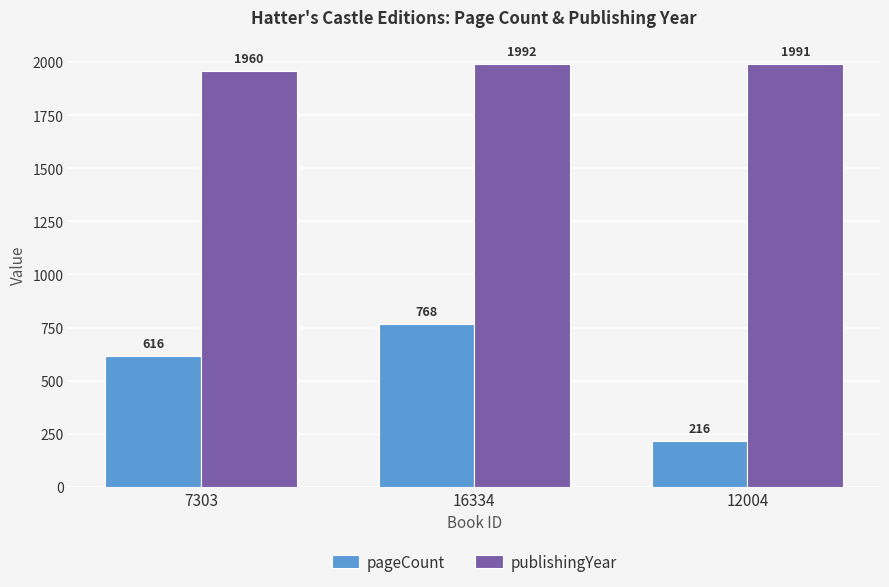

What position from the right is 16334?

2